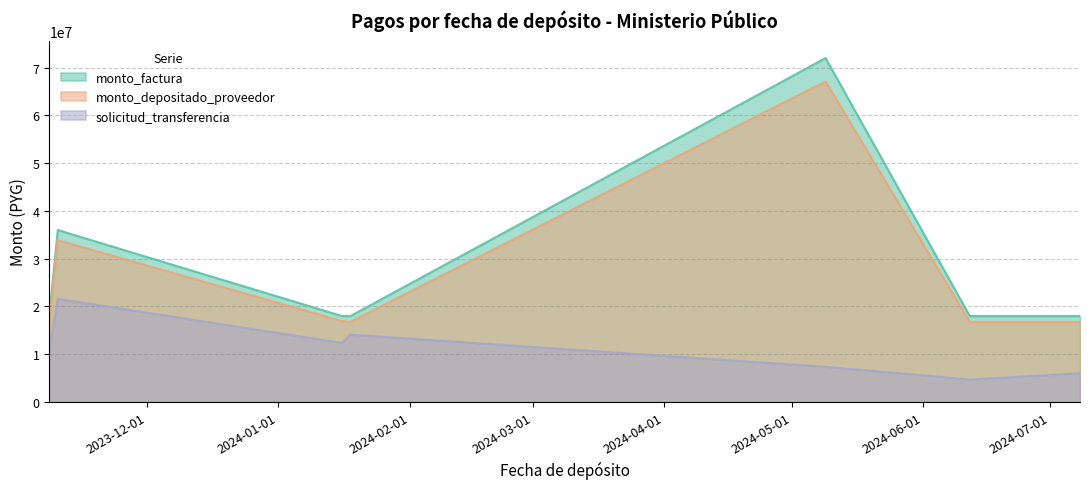

What is the label of the 7th point from the right?

2023-11-10